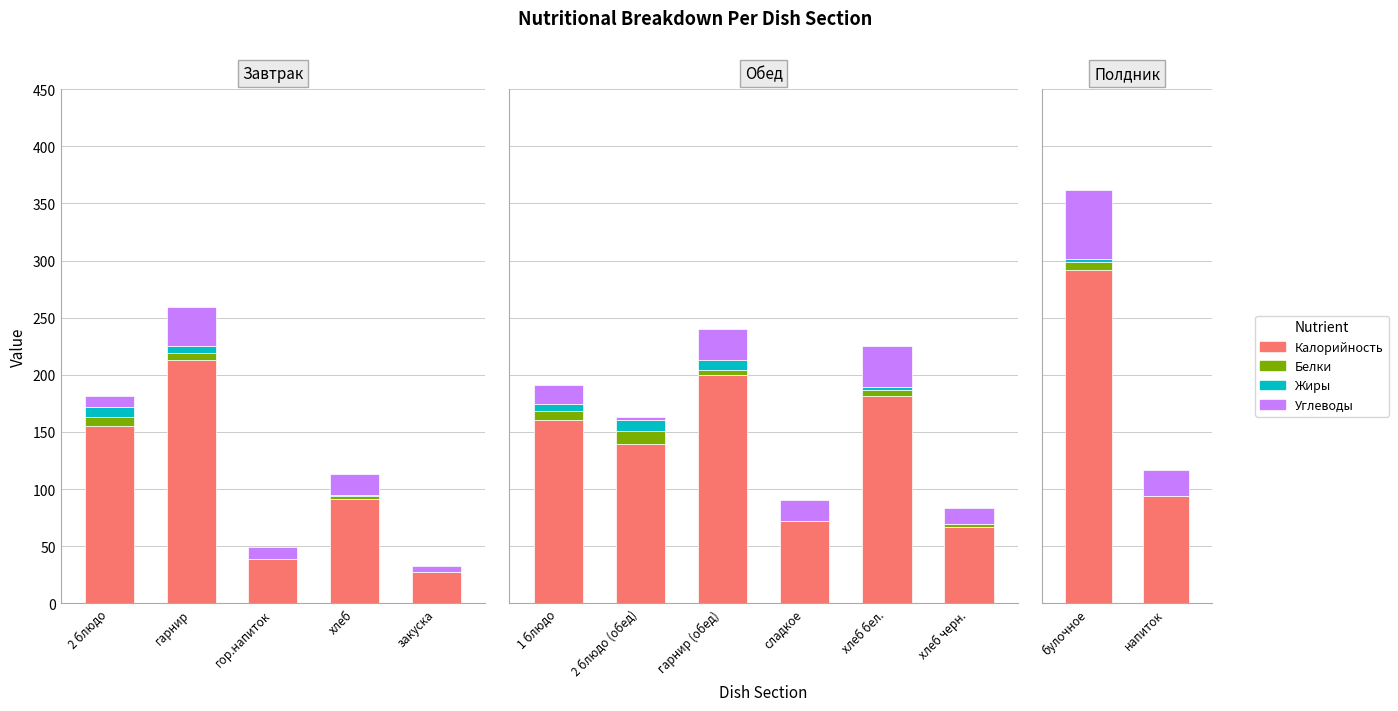

What is the greatest value displayed?

292